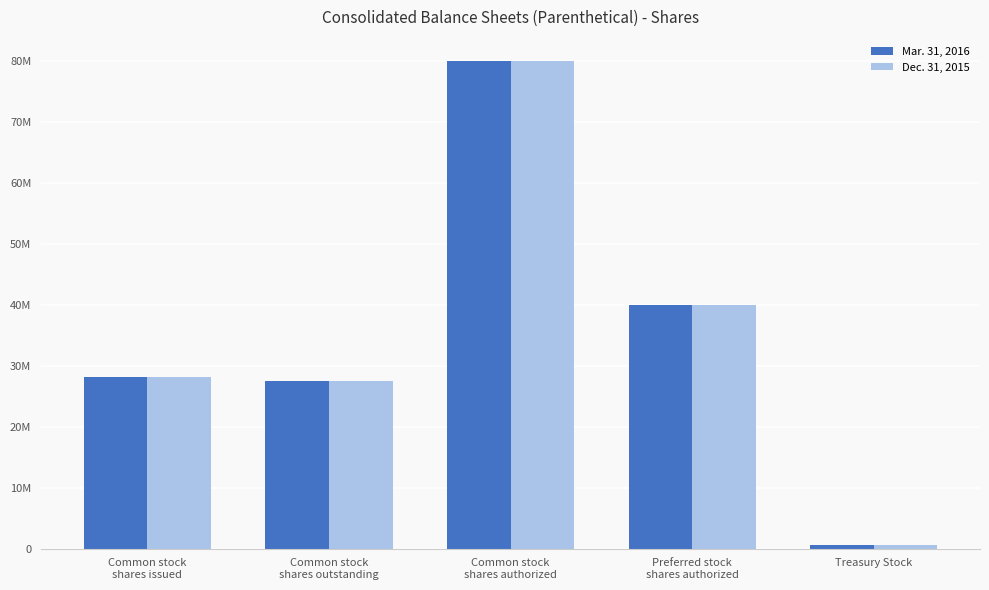

At which label does Mar. 31, 2016 first exceed 28130508?

Common stock
shares authorized